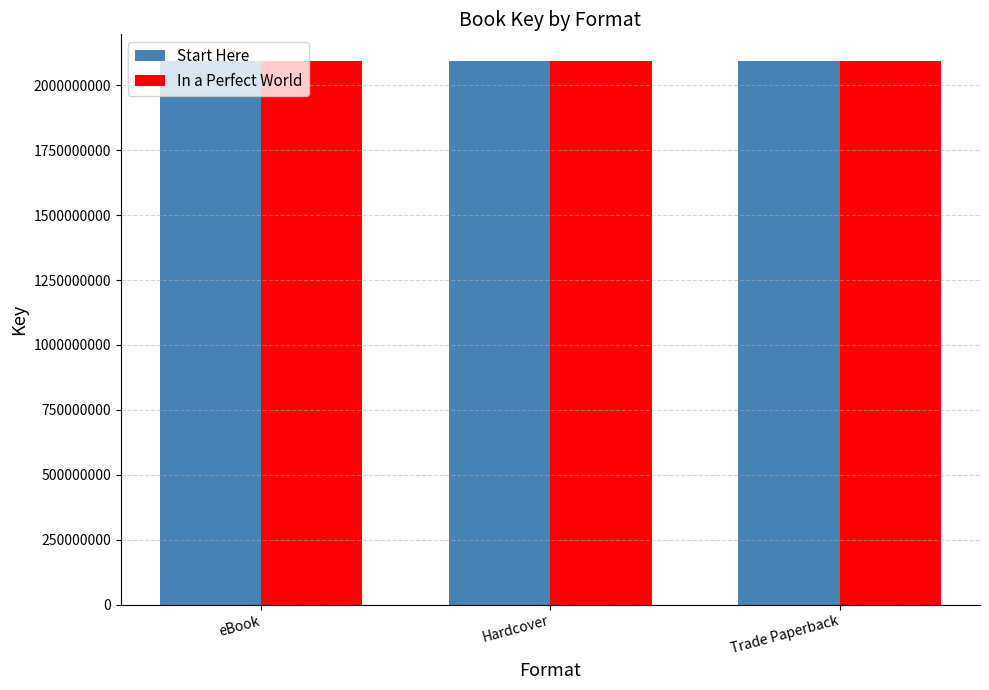

What is the total value across all series at Trade Paperback?

4184000477